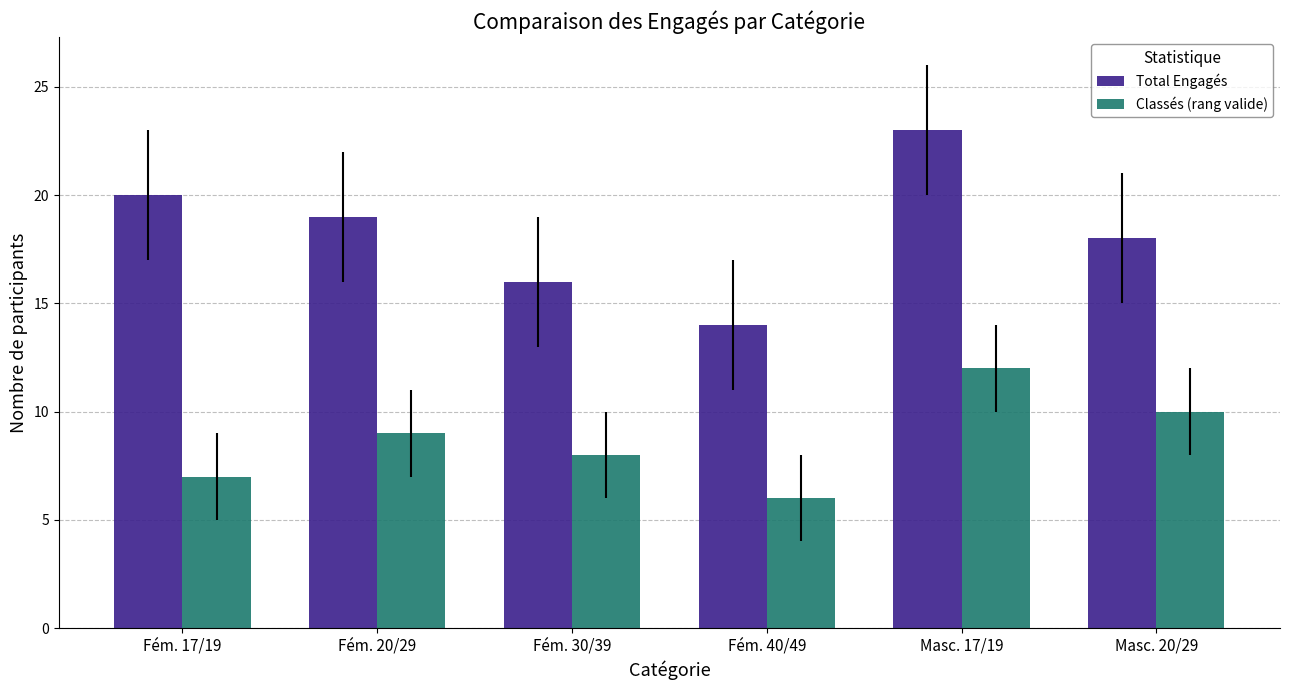

Reading right to left, transcribe all the data shown in this chart.

Total Engagés: 18	23	14	16	19	20
Classés (rang valide): 10	12	6	8	9	7